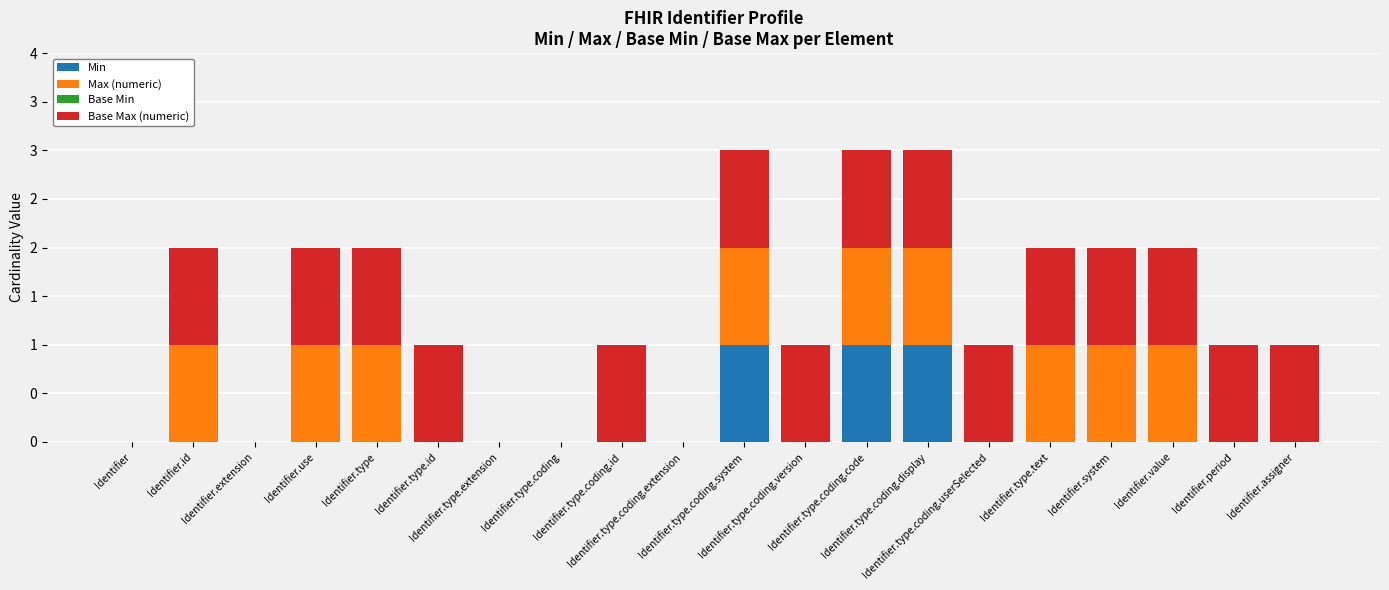

How many data points does each series have?

20